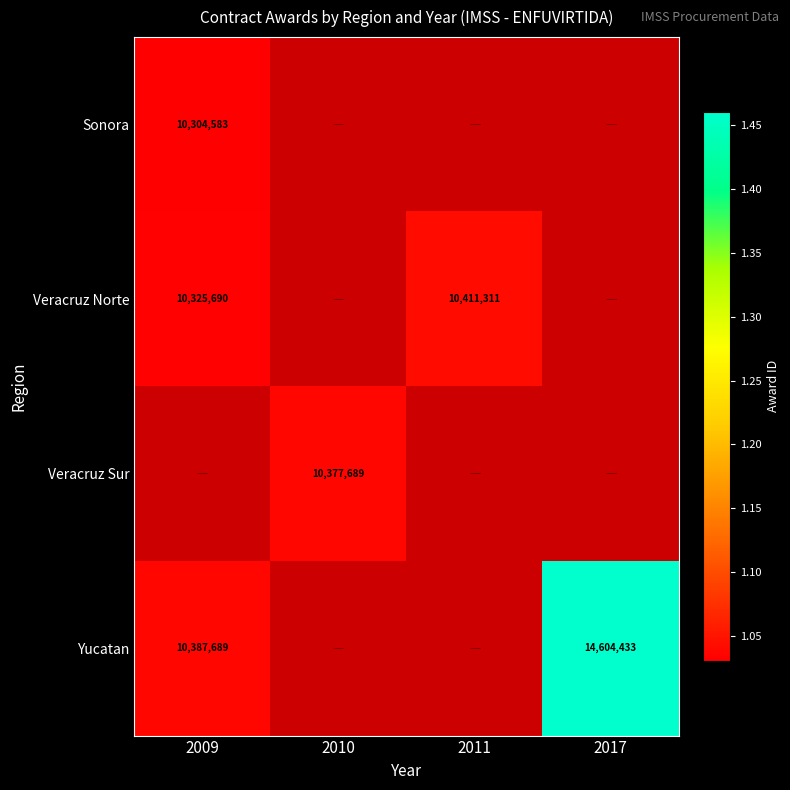

What is the difference between the Yucatan values at 2009 and 2017?

4216744